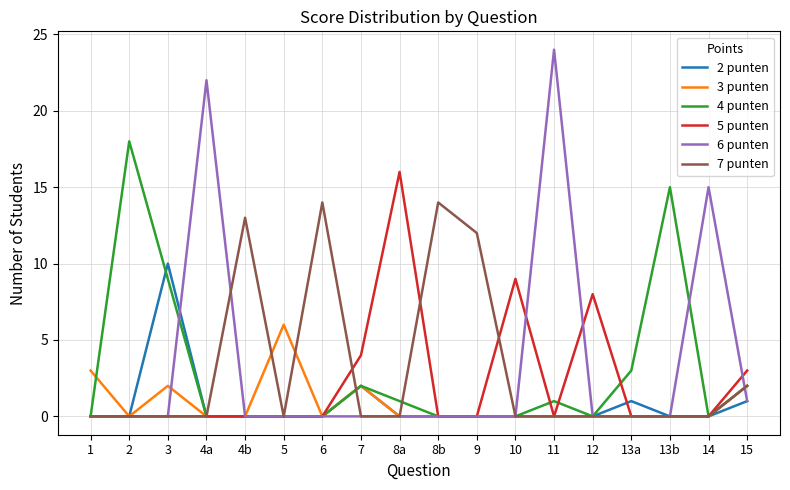

Does the chart have visible grid lines?

Yes